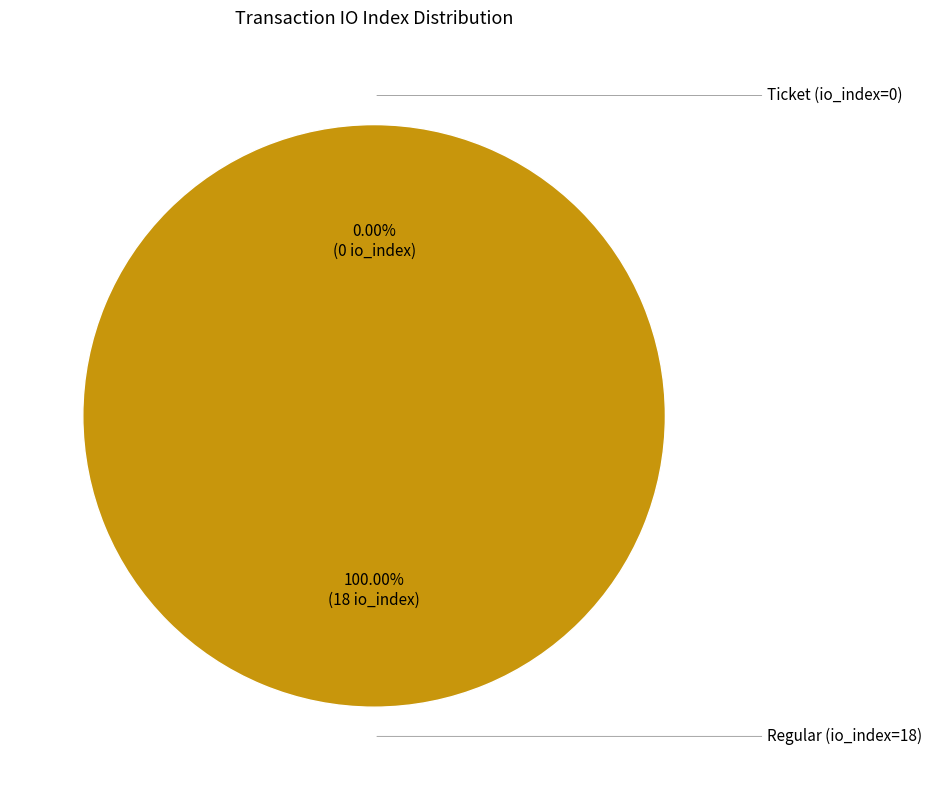

Rank the categories by value from highest to lowest.

Regular (io_index=18), Ticket (io_index=0)